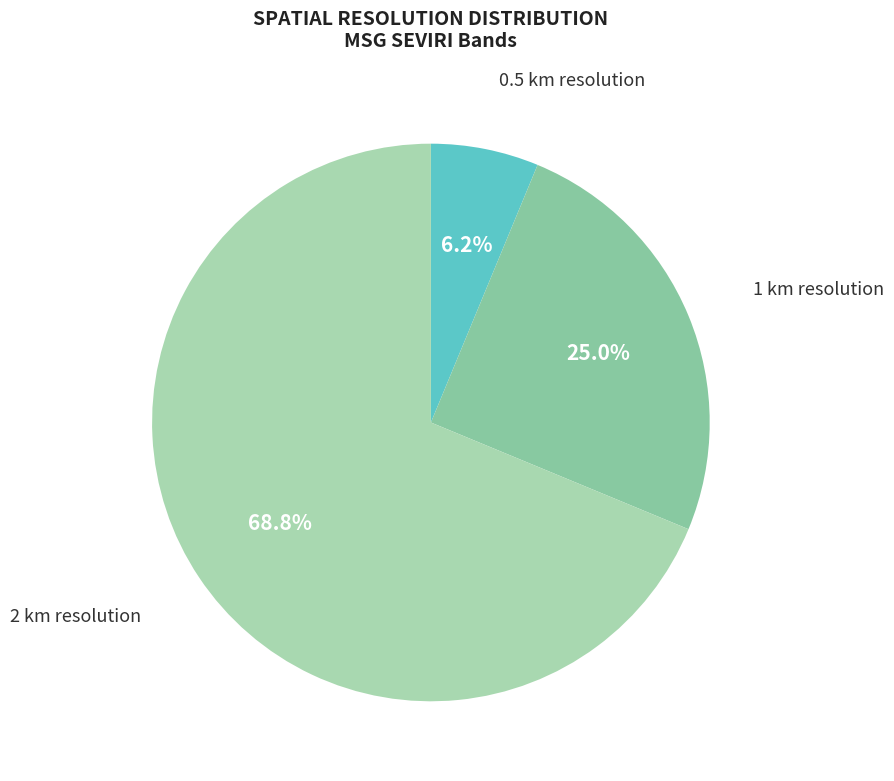

Which category has the smallest portion of the pie?

0.5 km resolution